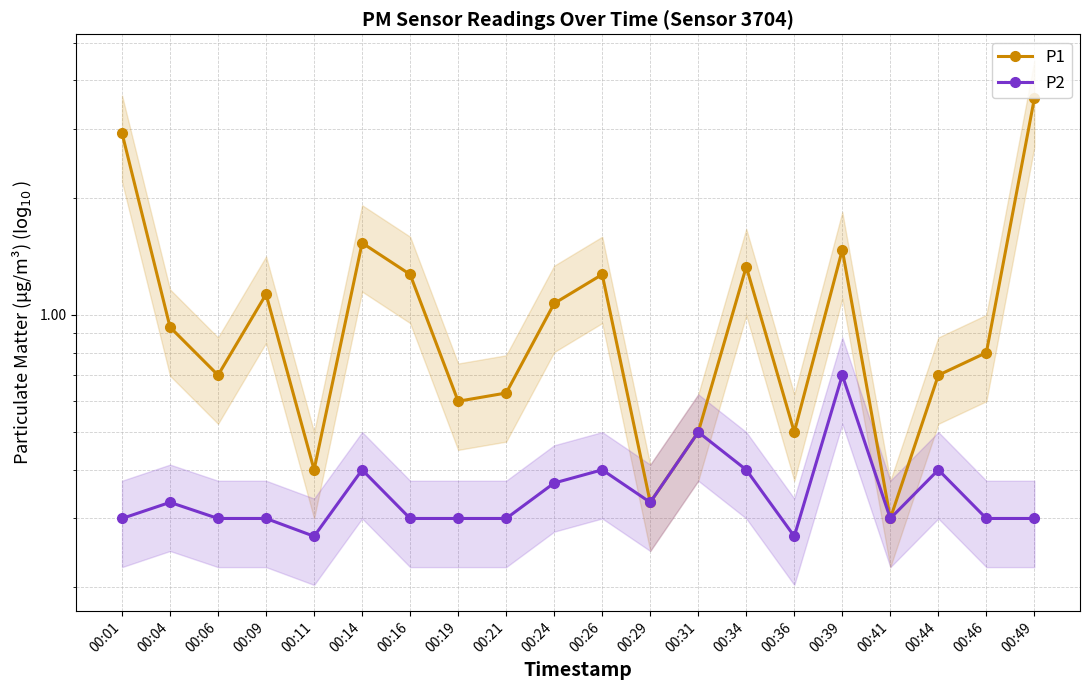

In P1, how many points are higher than both neighbors (excluding endpoints)?

5